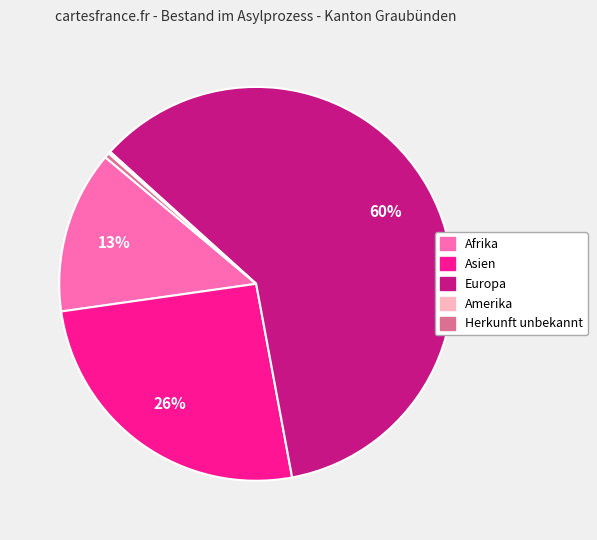

Between Afrika and Herkunft unbekannt, which is larger?

Afrika